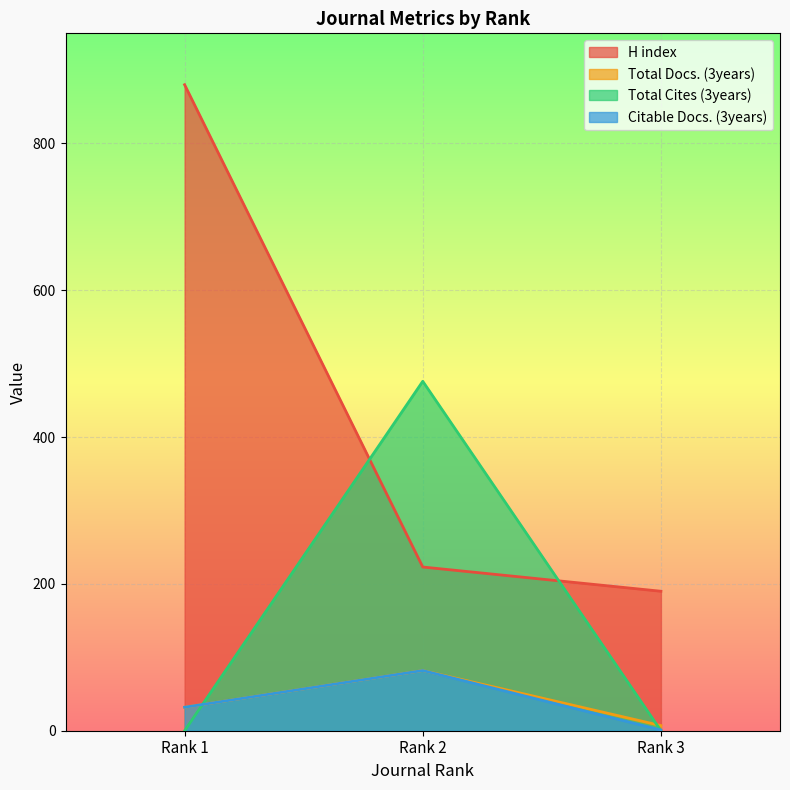

The value of Total Docs. (3years) at Rank 2 is 82. True or false?

True